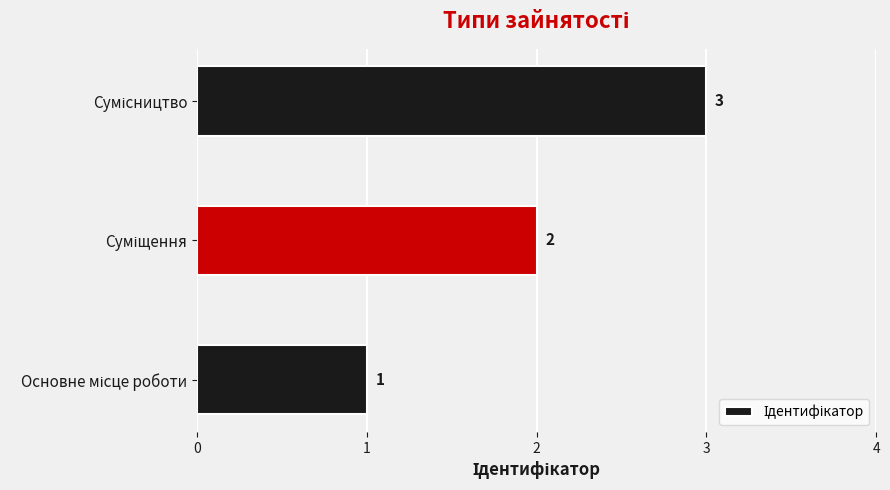

What is the greatest value displayed?

3